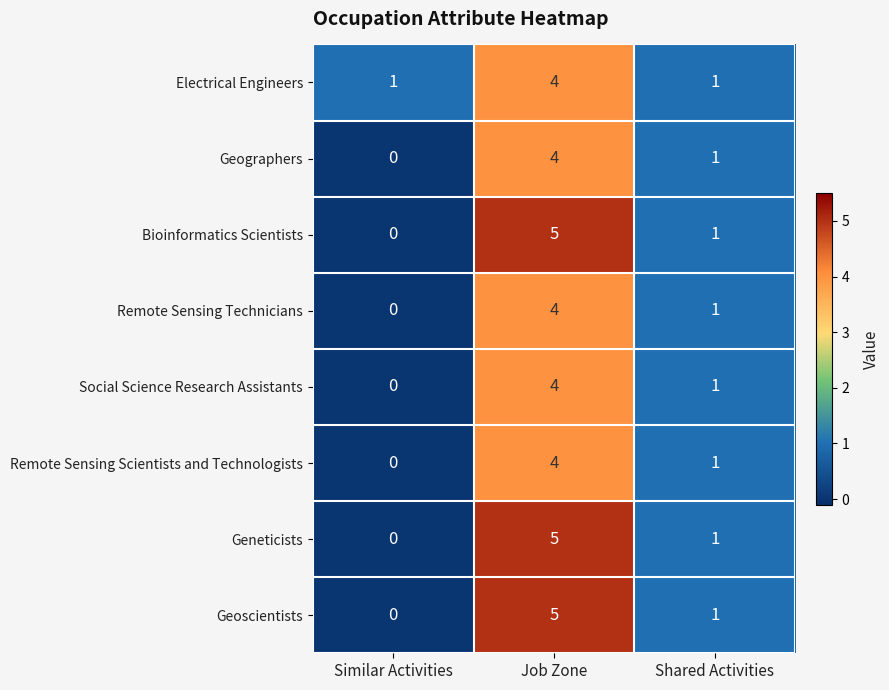

What is the difference between the maximum and minimum values in the Geoscientists series?

5